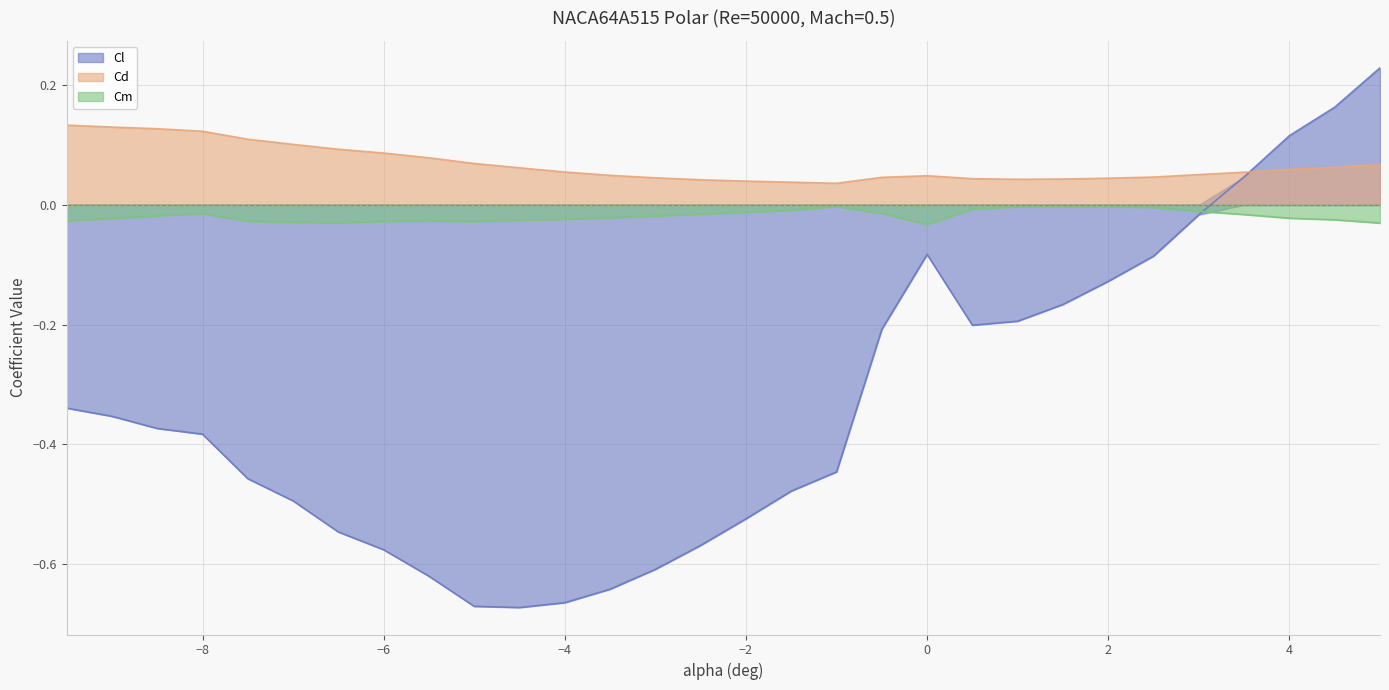

At which category does the chart reach its minimum across all series?

-4.5